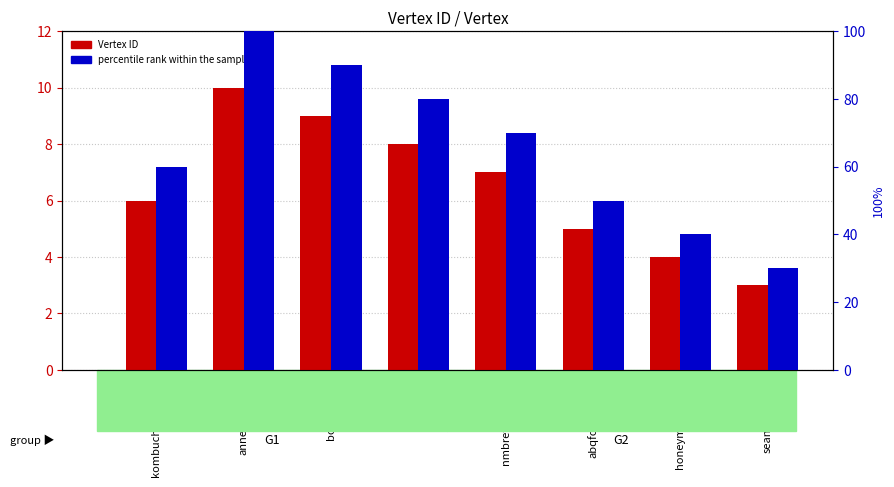

What is the difference between the Vertex ID values at abqfoundation and nmbrewersguild?

2